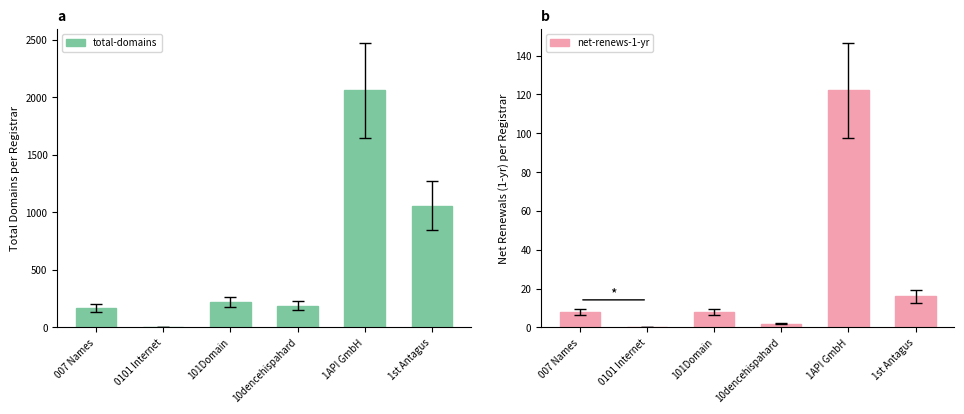

What is the difference between the maximum and minimum values in the total-domains series?

2054